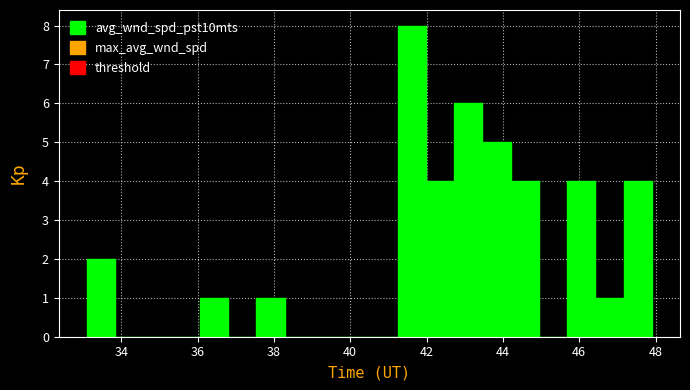

Around what value on the x-axis is the tallest bar? Give the approximate position of its centre, as read against the axis.

41.6